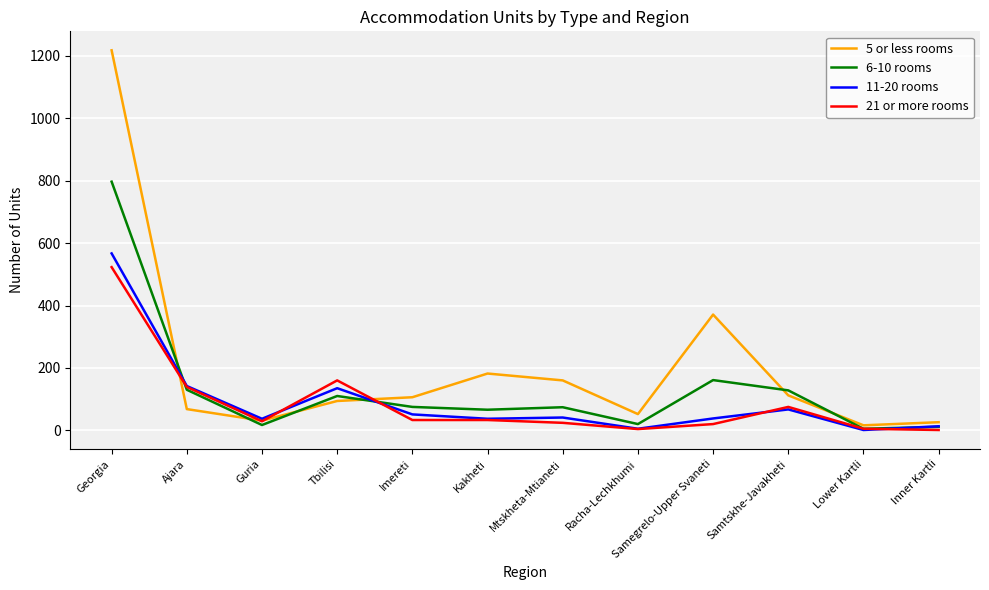

The 6-10 rooms series shows 797 at Georgia. True or false?

True